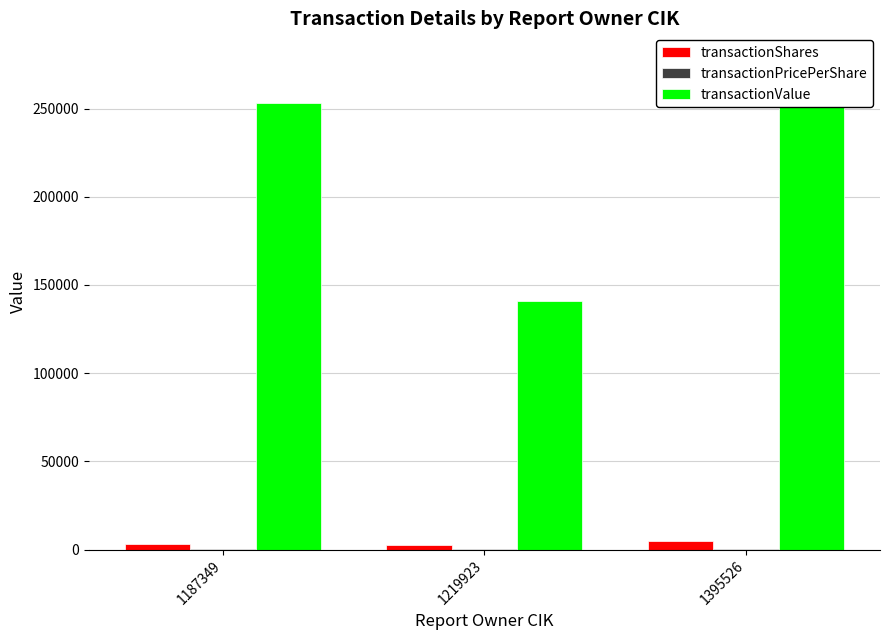

Is the value of transactionShares at 1187349 greater than the value of transactionValue at 1187349?

No